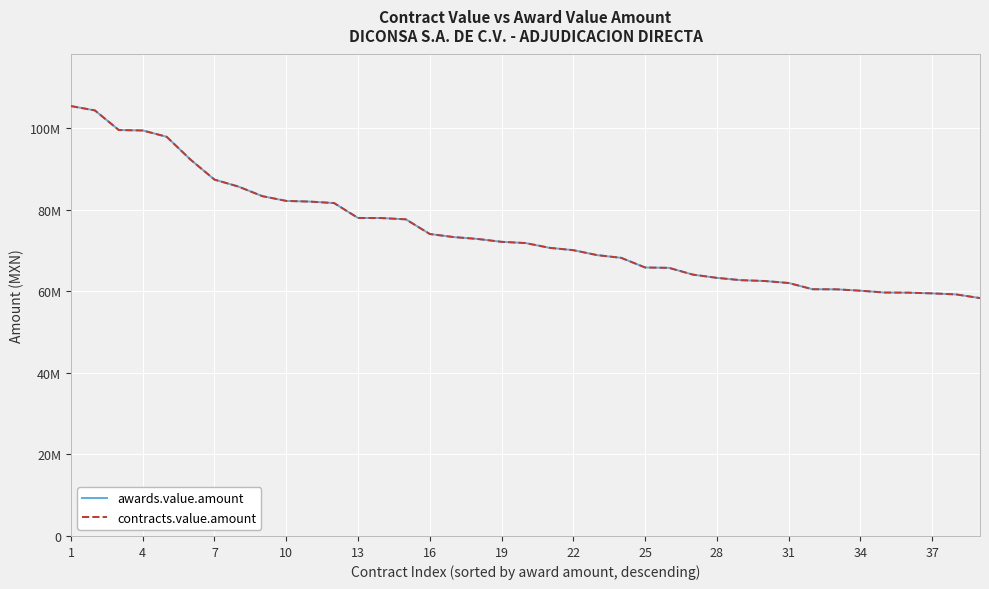

True or false: awards.value.amount and contracts.value.amount cross at least once.

False